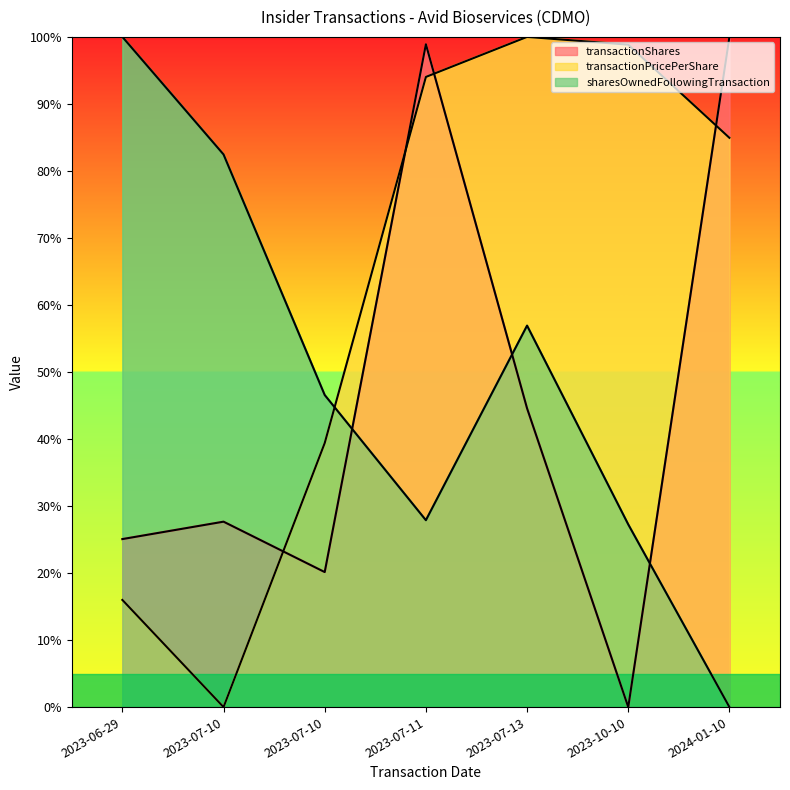

Is the value of sharesOwnedFollowingTransaction at 2023-06-29 greater than the value of transactionShares at 2023-07-13?

Yes